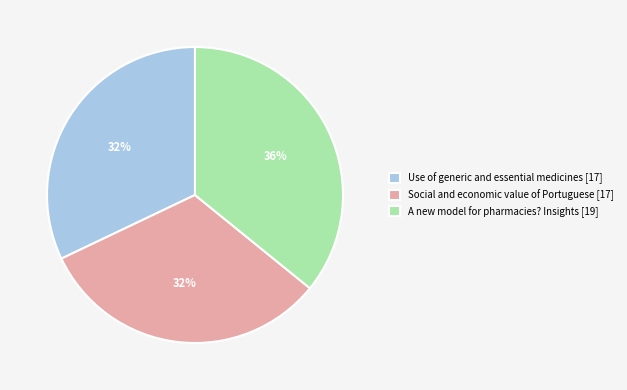

How many slices are in this pie chart?

3